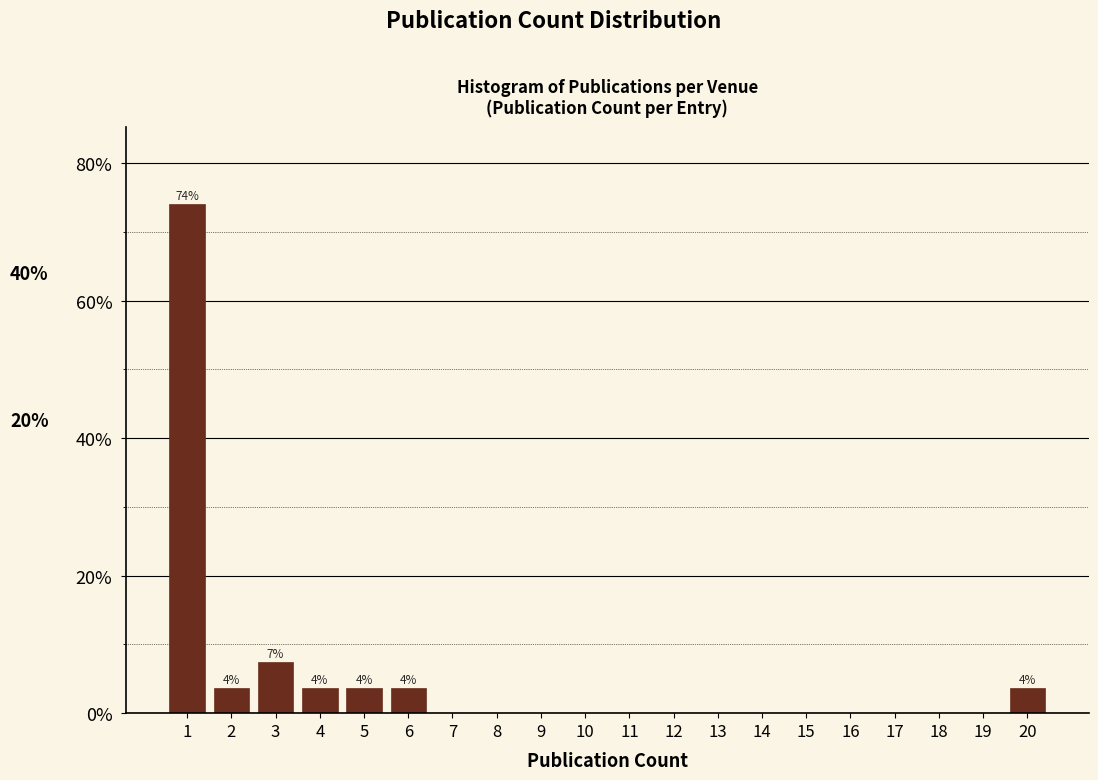

Over which range of the x-axis is the bar tallest?

0.5 to 1.5